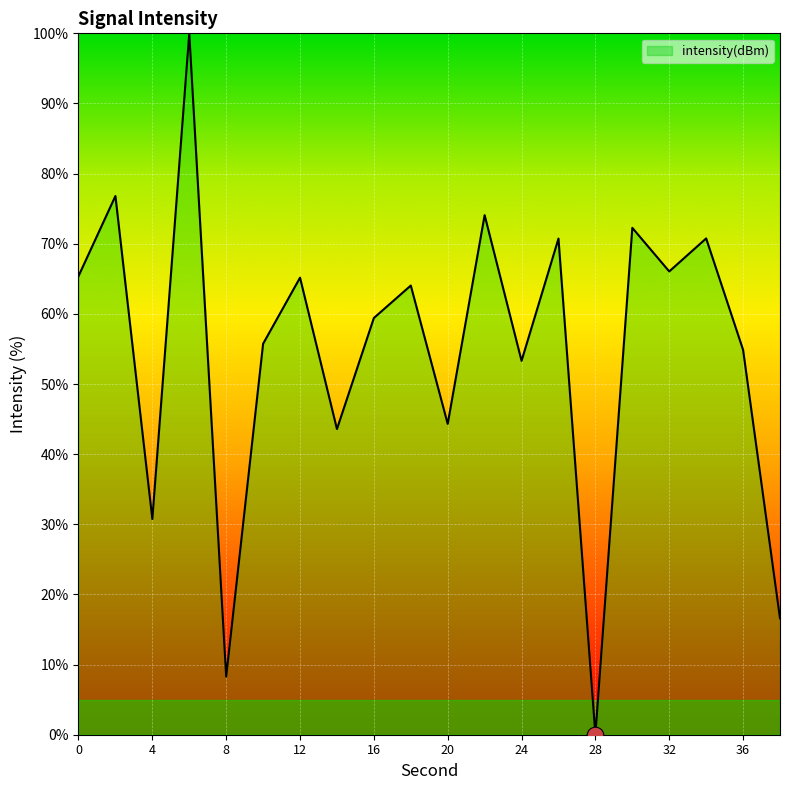

What is the difference between the maximum and minimum values?

100.0